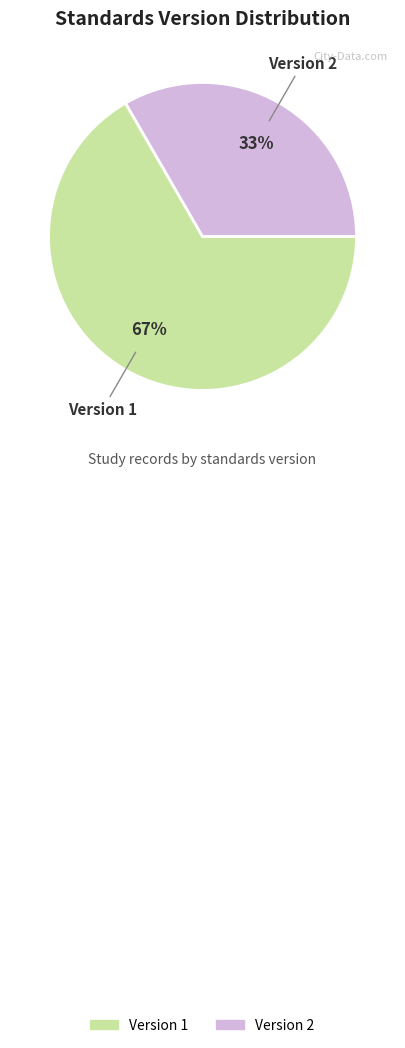

Does any single category account for the majority?

Yes